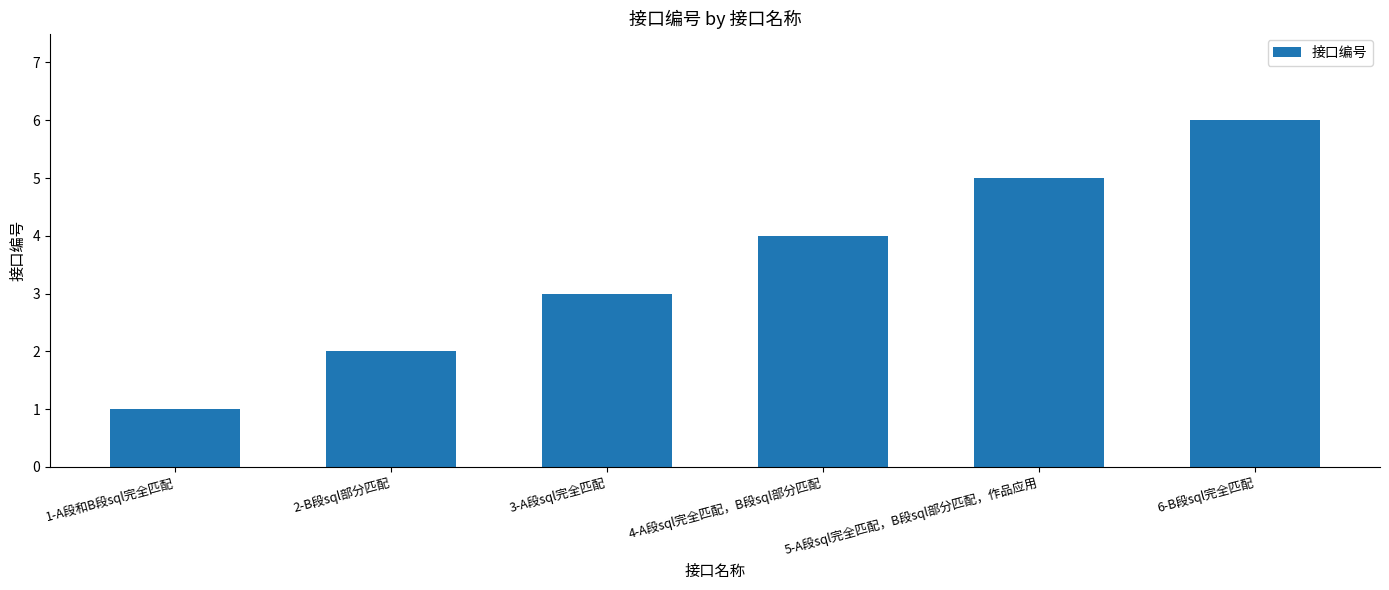

The chart shows a value of 4 at 4-A段sql完全匹配，B段sql部分匹配. True or false?

True